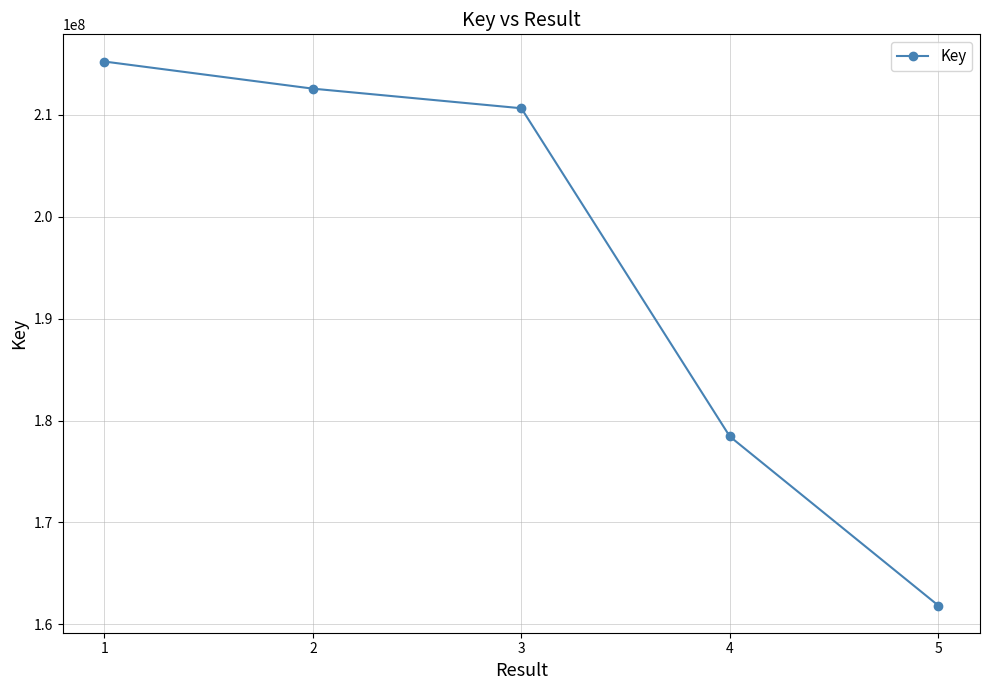

Which label corresponds to the smallest value in the chart?

5